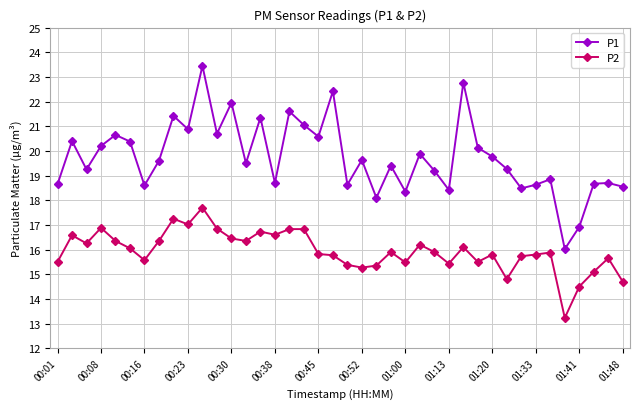

True or false: P1 and P2 intersect in this chart.

False